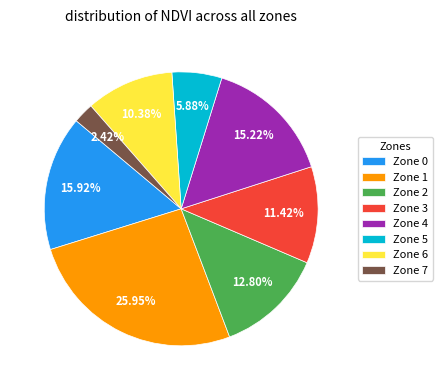

What is the ratio of the value at Zone 6 to the value at Zone 0?

0.7